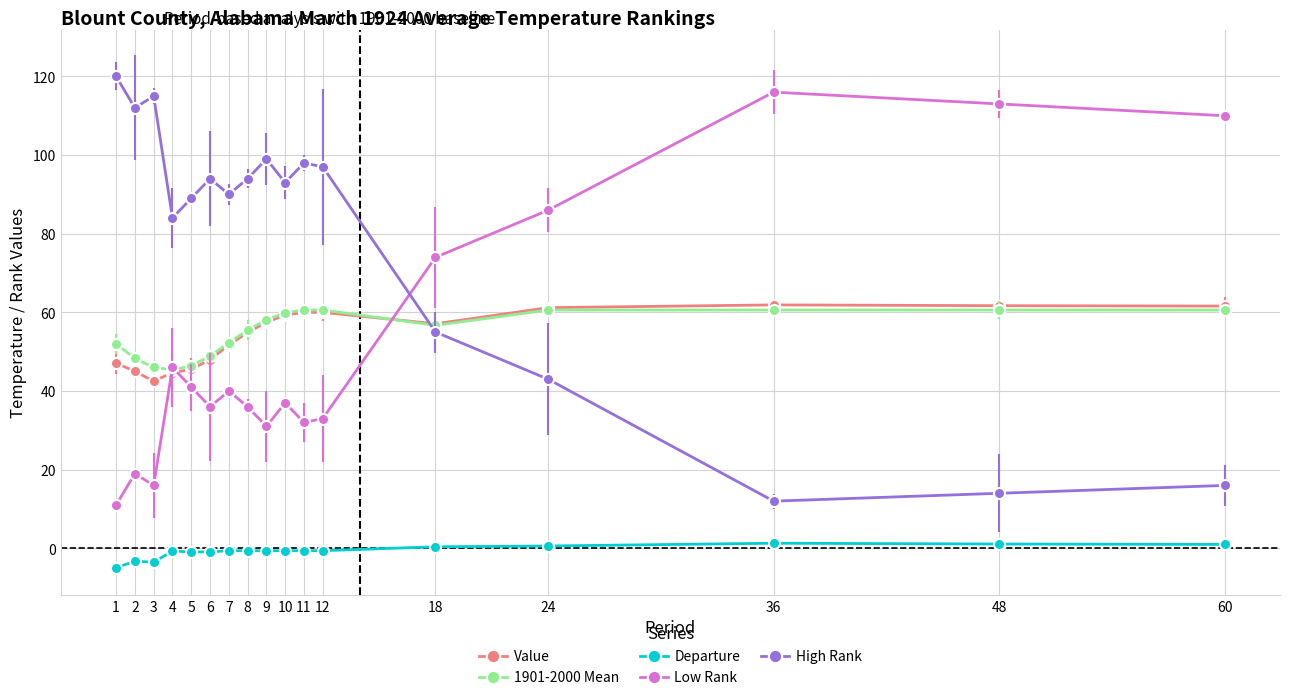

True or false: Low Rank has a value of 13.1 at 8.

False